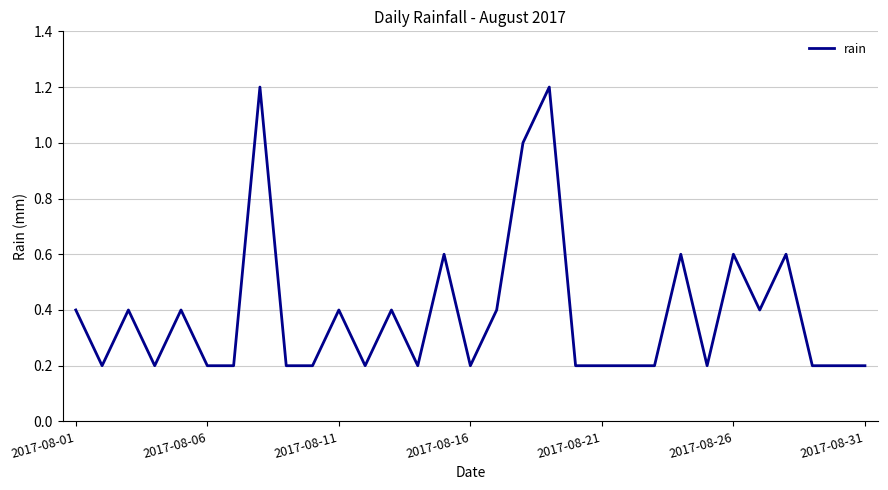

What is the difference between the maximum and minimum values?

1.0